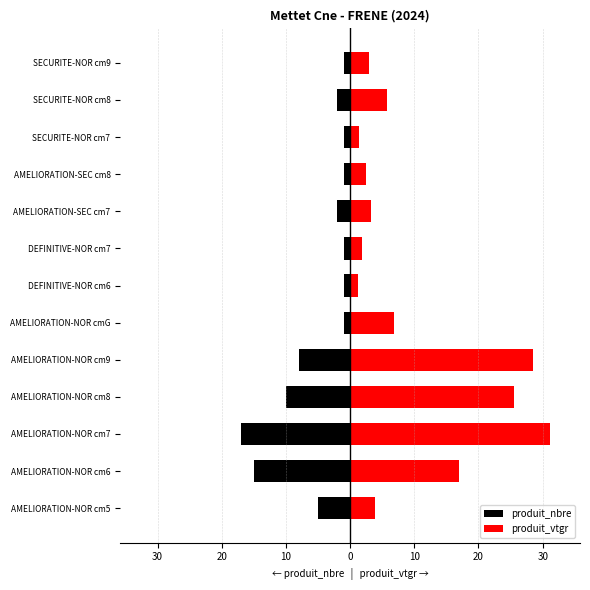

The produit_nbre series shows -0.6 at AMELIORATION-SEC cm7. True or false?

False